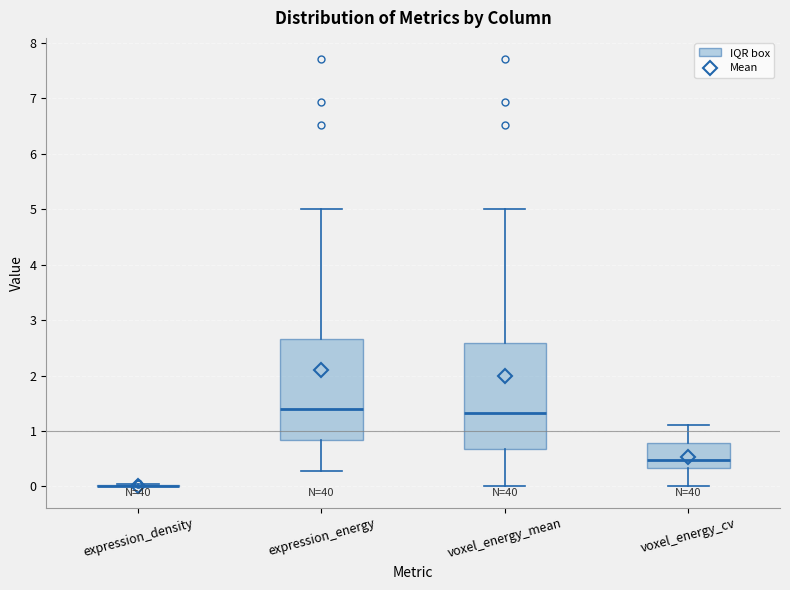

Reading left to right, read every box against the y-axis: the position of its median line, the range the box covers, and the ends of its whiskers. The values are not printed on the chart, so give them approximately, as read against the axis.

expression_density: box collapsed to a line at 0.0, whiskers 0.0 to 0.0
expression_energy: median 1.4, box 0.8 to 2.7, whiskers 0.3 to 5.0
voxel_energy_mean: median 1.3, box 0.7 to 2.6, whiskers 0.0 to 5.0
voxel_energy_cv: median 0.5, box 0.3 to 0.8, whiskers 0.0 to 1.1